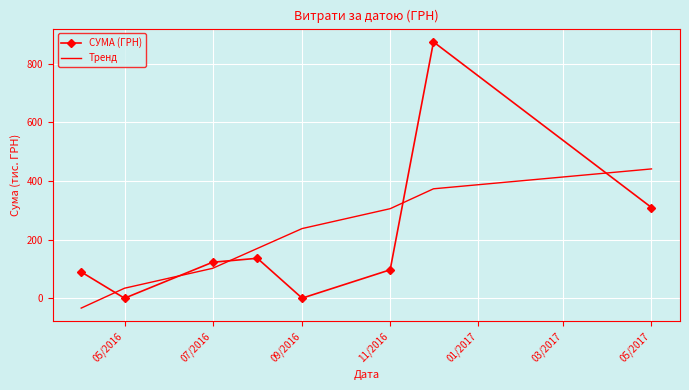

At how many categories does at least one series exceed 221?

4